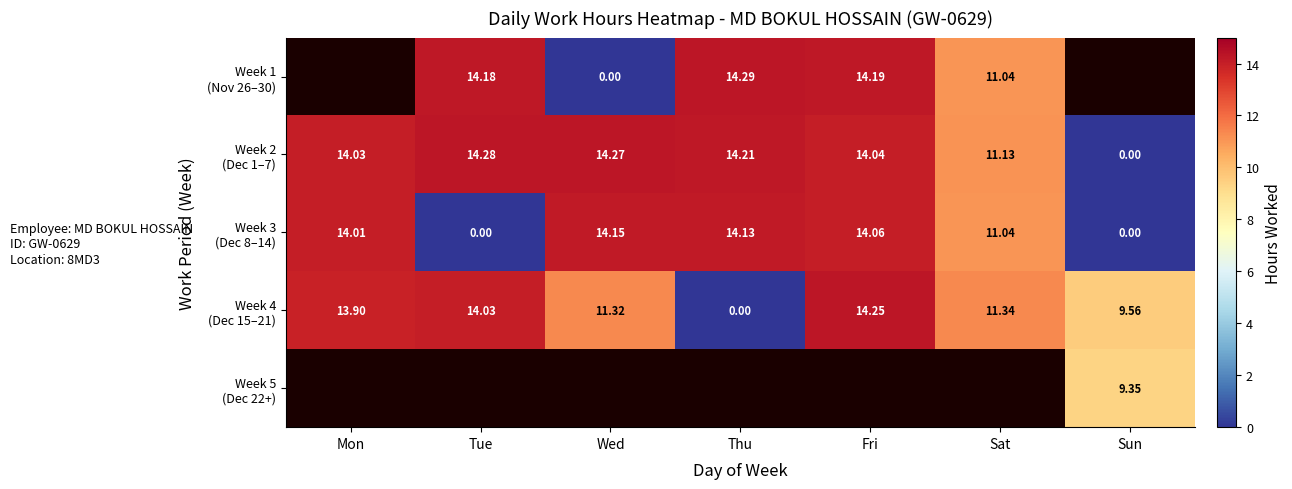

Which series has the largest total across all categories?

Week 2 (Dec 1–7)